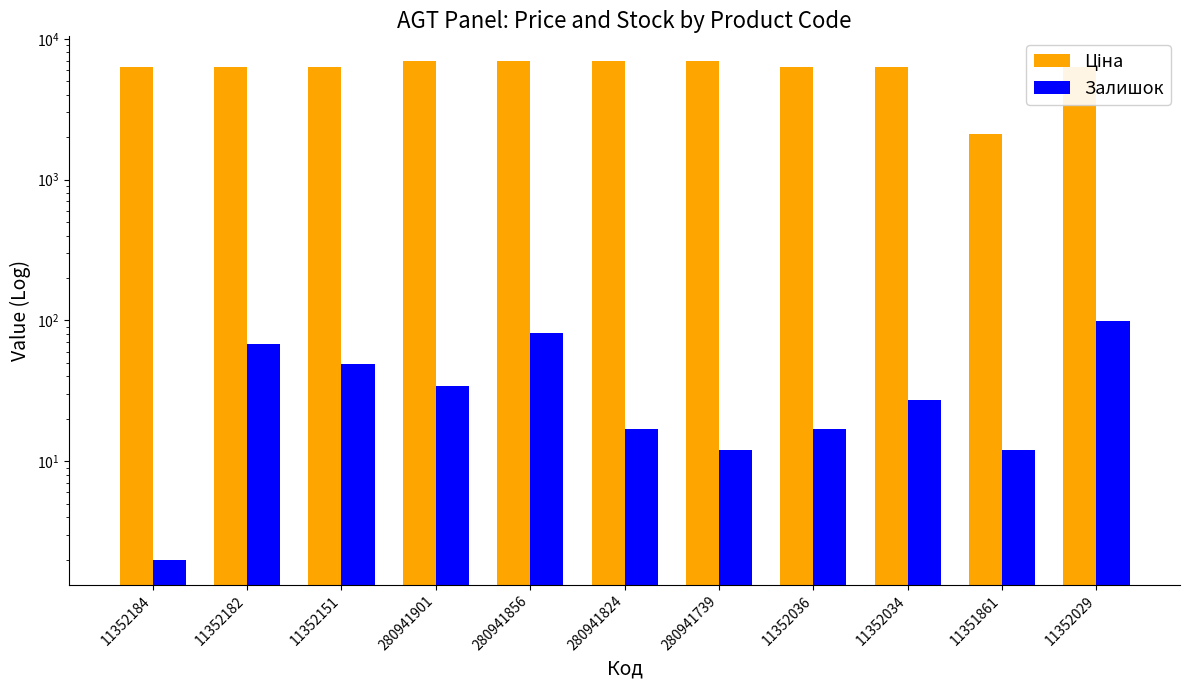

Between 11352151 and 11351861, which series saw the biggest shift?

Ціна